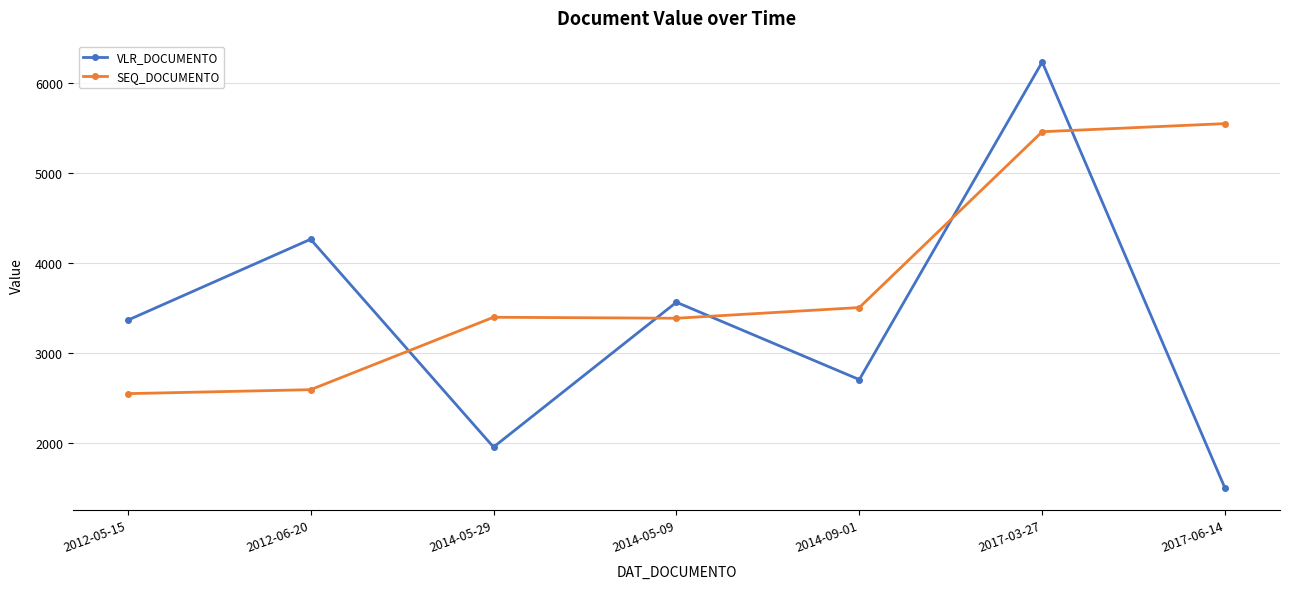

What is the label of the 6th point from the left?

2017-03-27